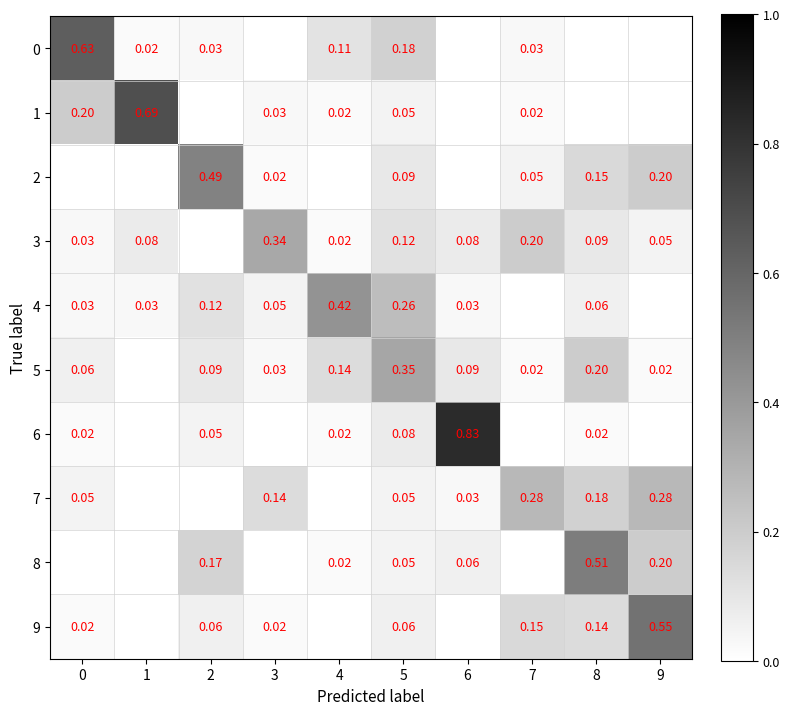

What is the approximate value of 3 at 1?

0.1